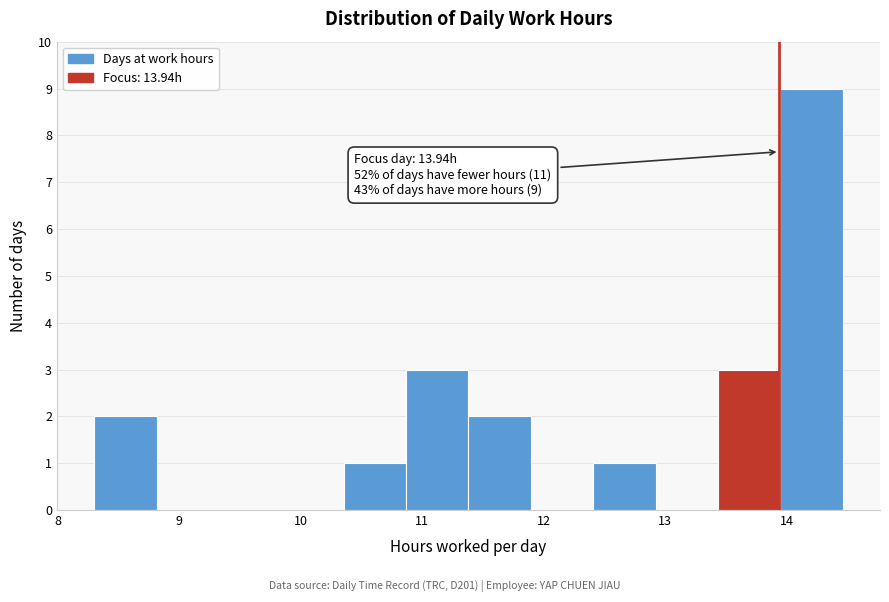

Which range on the x-axis has the tallest bar?

13.9 to 14.5